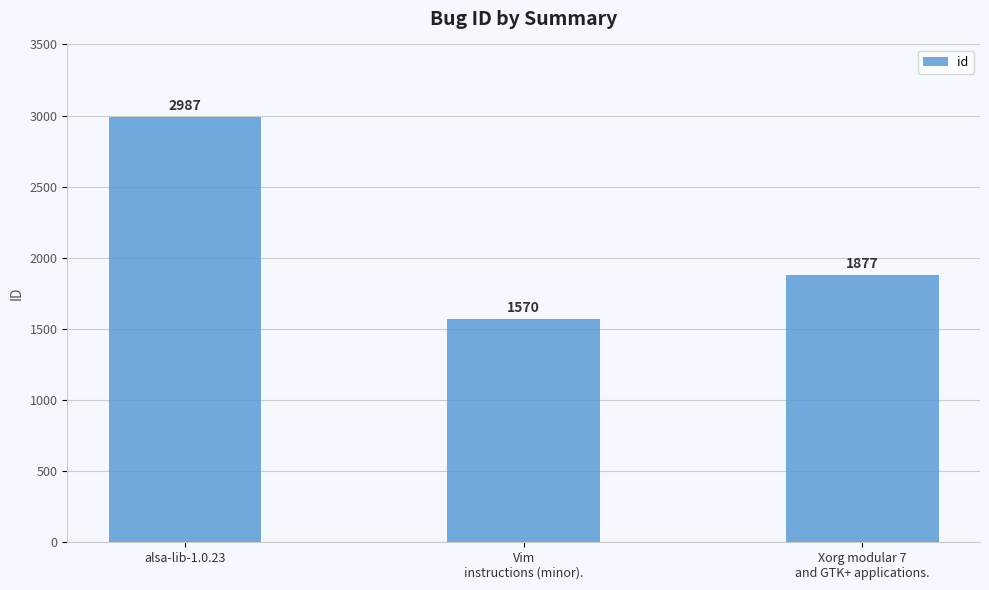

Does the chart contain any negative values?

No